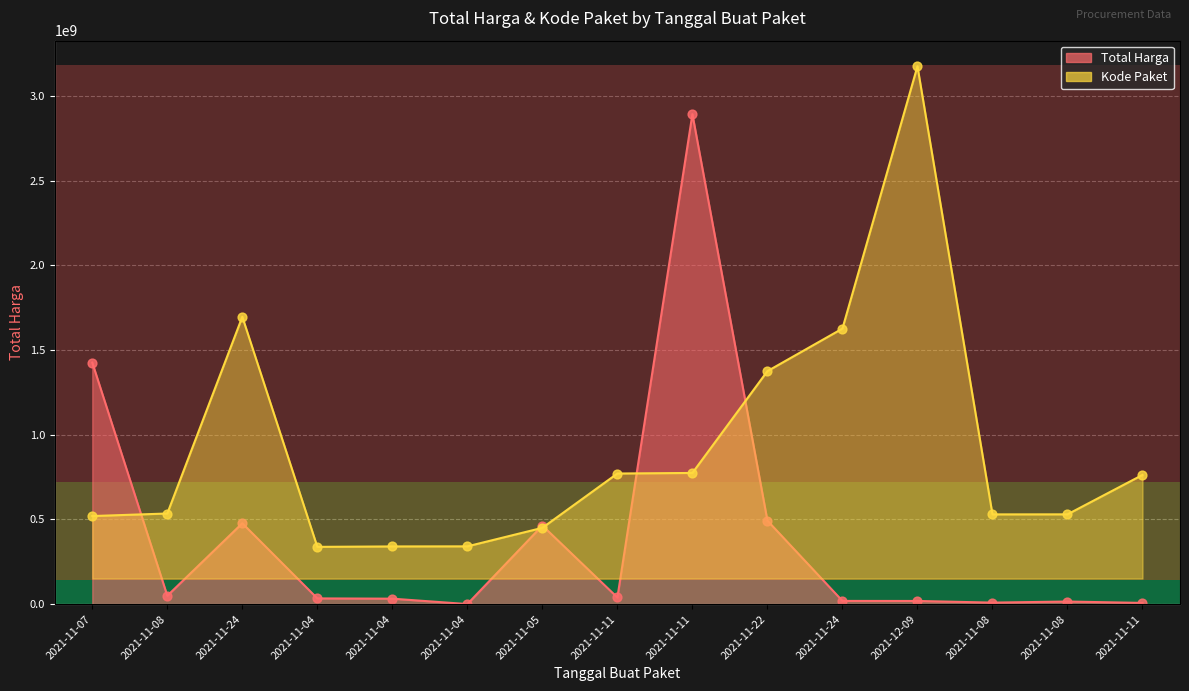

Is the value of Total Harga at 2021-11-04 greater than the value of Kode Paket at 2021-11-11?

No